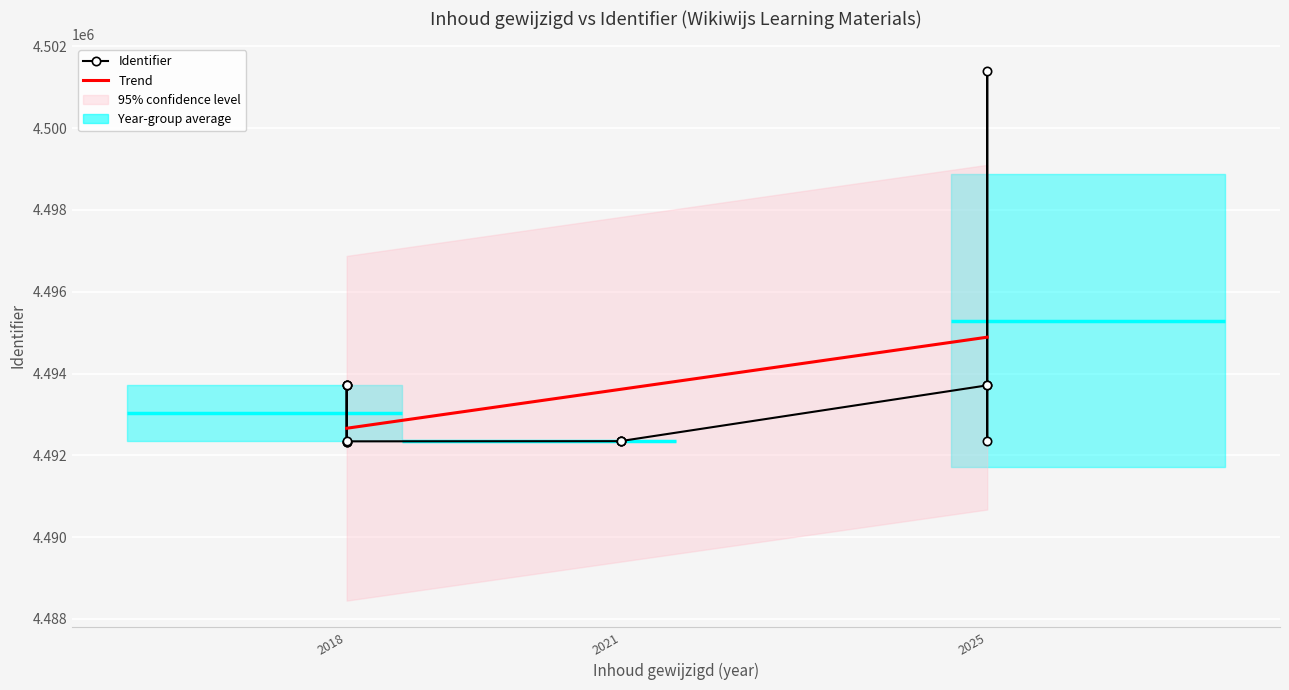

What is the change in value from 2018-10-02 to 2021-11-23?

-1363